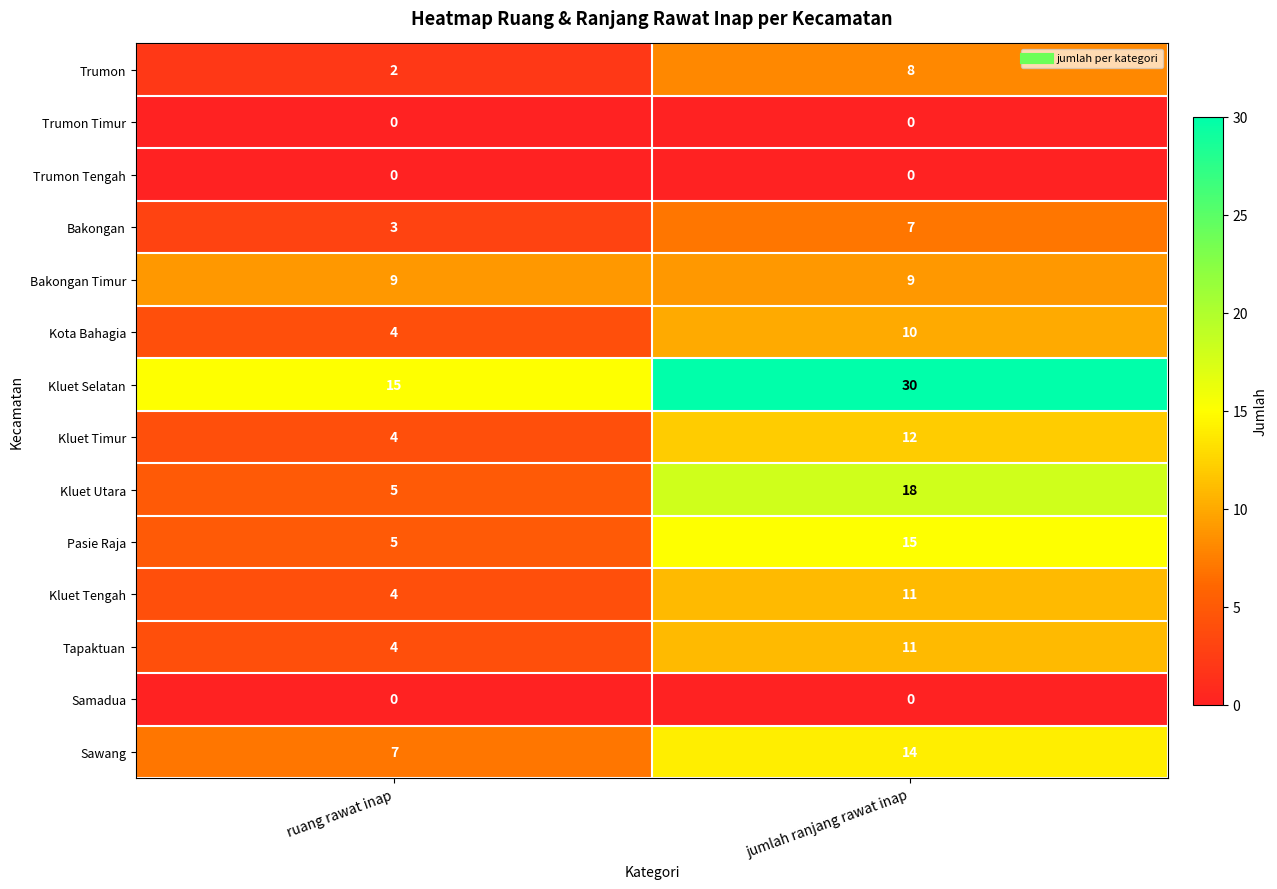

How many distinct data groups are displayed?

14